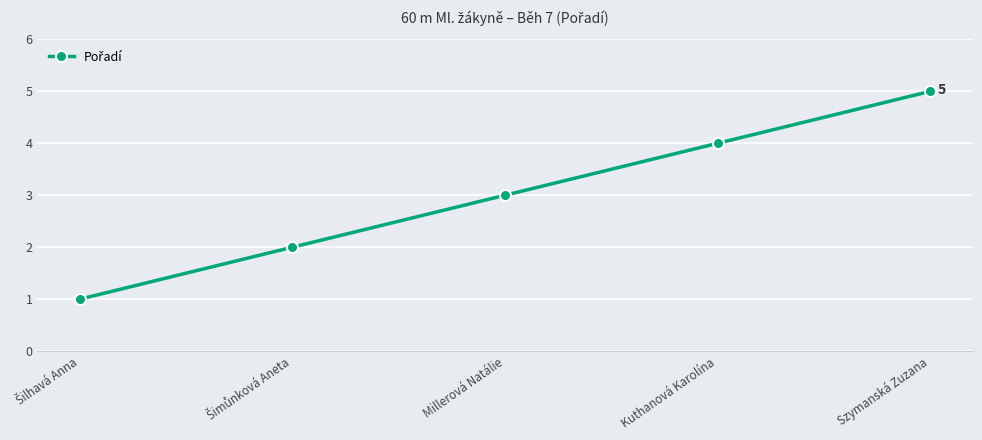

What is the minimum value shown in the chart?

1